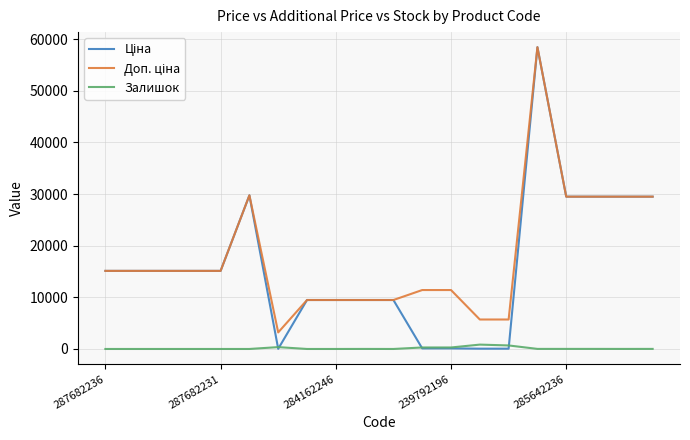

What is the maximum value shown in the chart?

58426.5